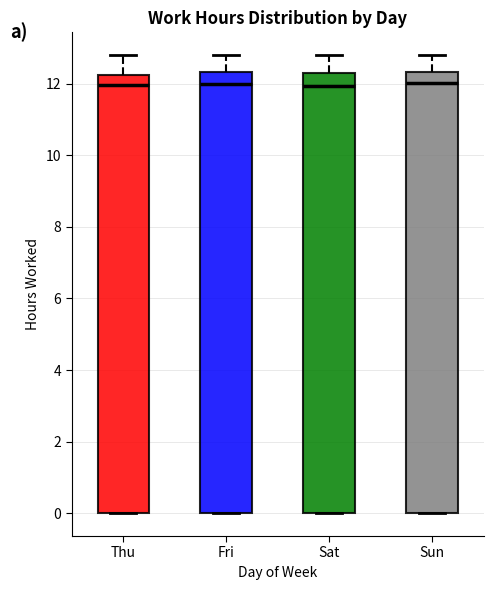

Reading left to right, read every box against the y-axis: the position of its median line, the range the box covers, and the ends of its whiskers. The values are not printed on the chart, so give them approximately, as read against the axis.

Thu: median 12.0, box 0.0 to 12.2, whiskers 0.0 to 12.8
Fri: median 12.0, box 0.0 to 12.4, whiskers 0.0 to 12.8
Sat: median 12.0, box 0.0 to 12.2, whiskers 0.0 to 12.8
Sun: median 12.0, box 0.0 to 12.4, whiskers 0.0 to 12.8